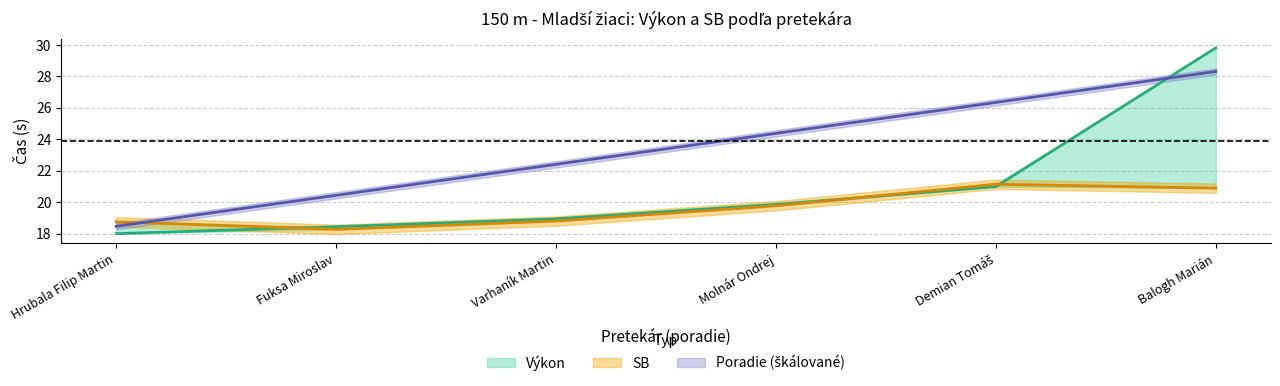

At which category is the sum across all series the highest?

Balogh Marián